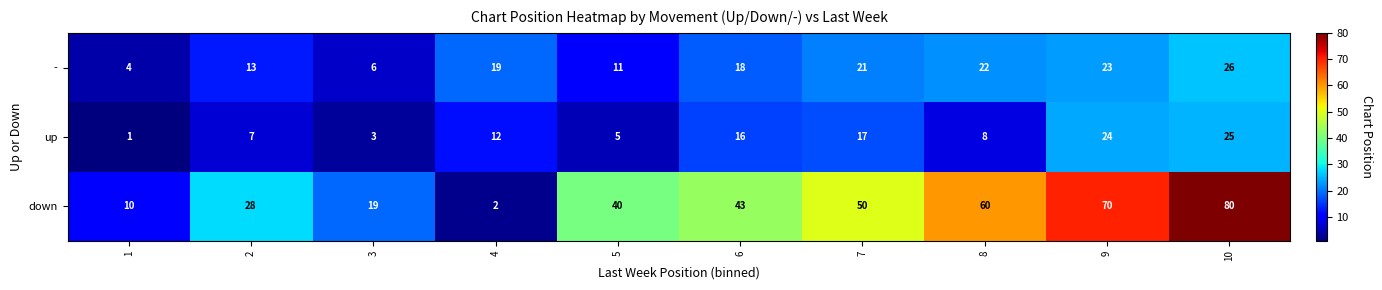

What is the difference between the highest and lowest values at 9?

47